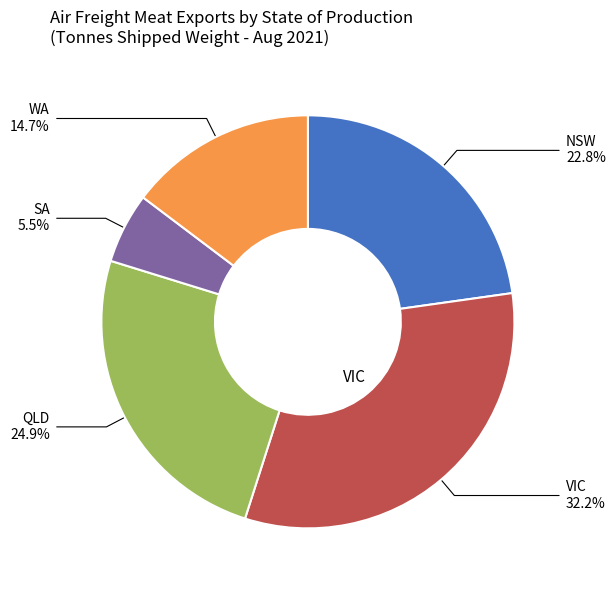

Is there any slice that represents more than half of the pie?

No